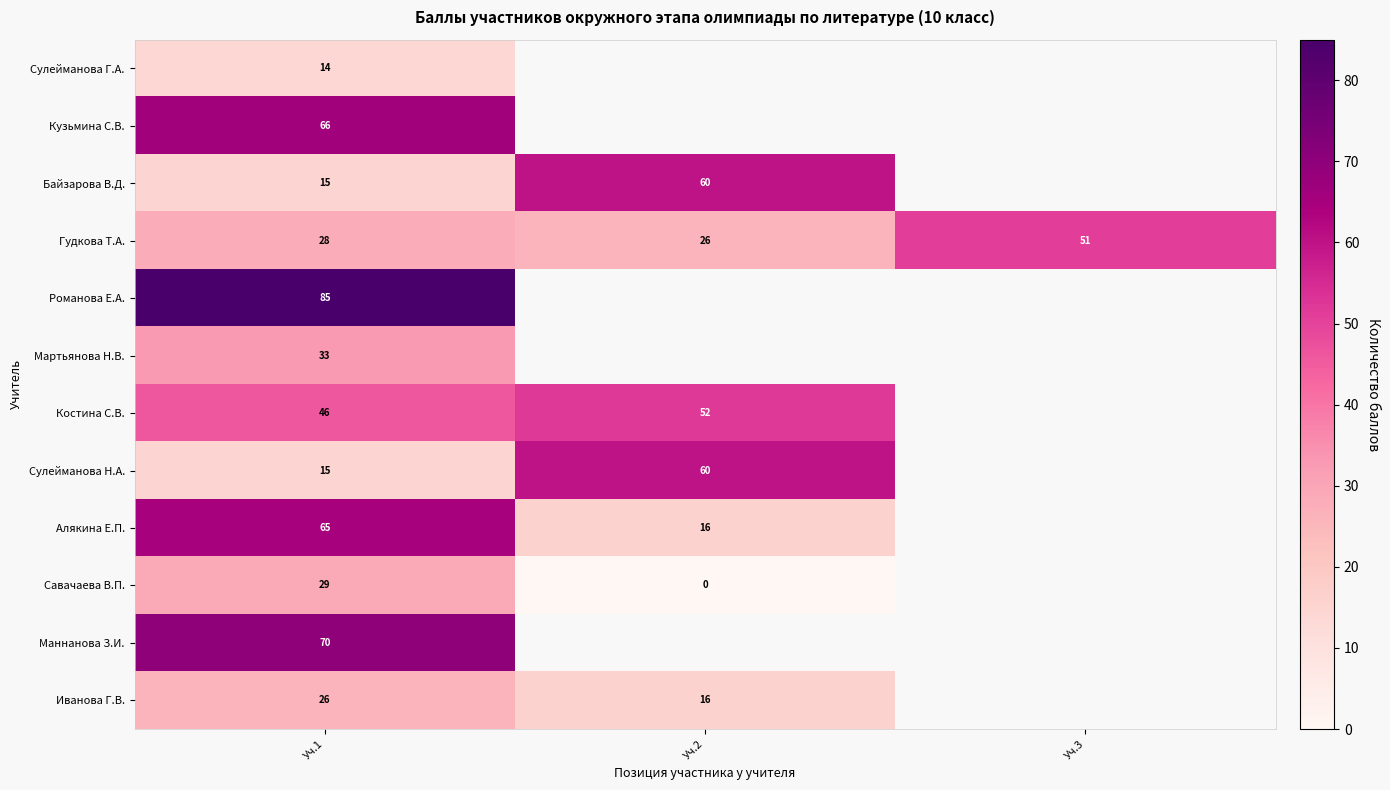

The Сулейманова Н.А. series shows 28 at Уч.2. True or false?

False